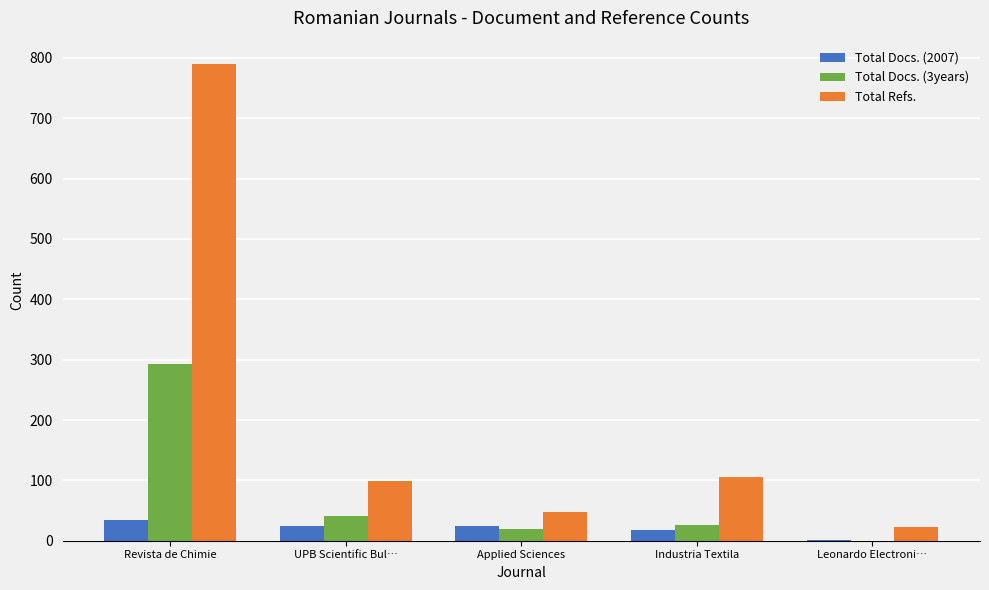

Which label corresponds to the largest value in the chart?

Revista de Chimie